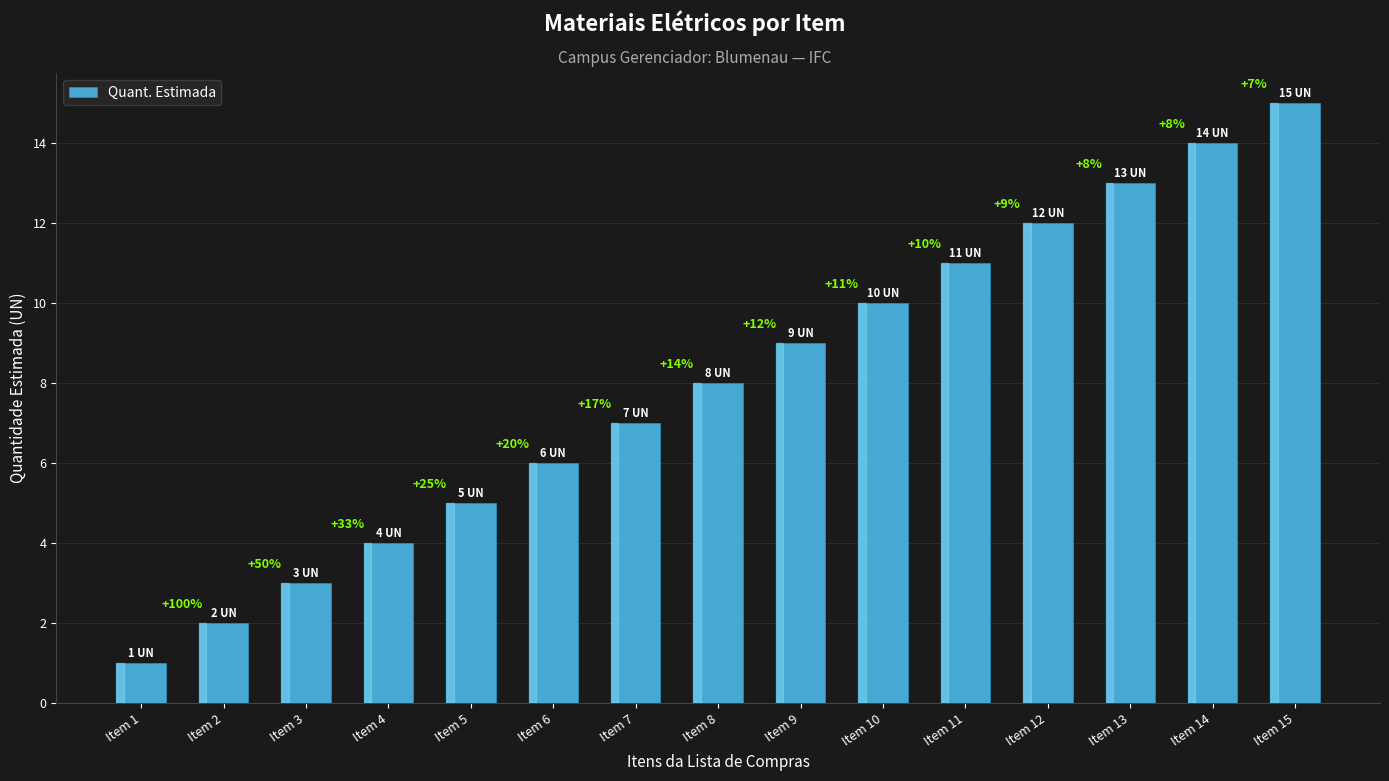

Reading right to left, what are all the values shown in this chart?

Item 15=15	Item 14=14	Item 13=13	Item 12=12	Item 11=11	Item 10=10	Item 9=9	Item 8=8	Item 7=7	Item 6=6	Item 5=5	Item 4=4	Item 3=3	Item 2=2	Item 1=1